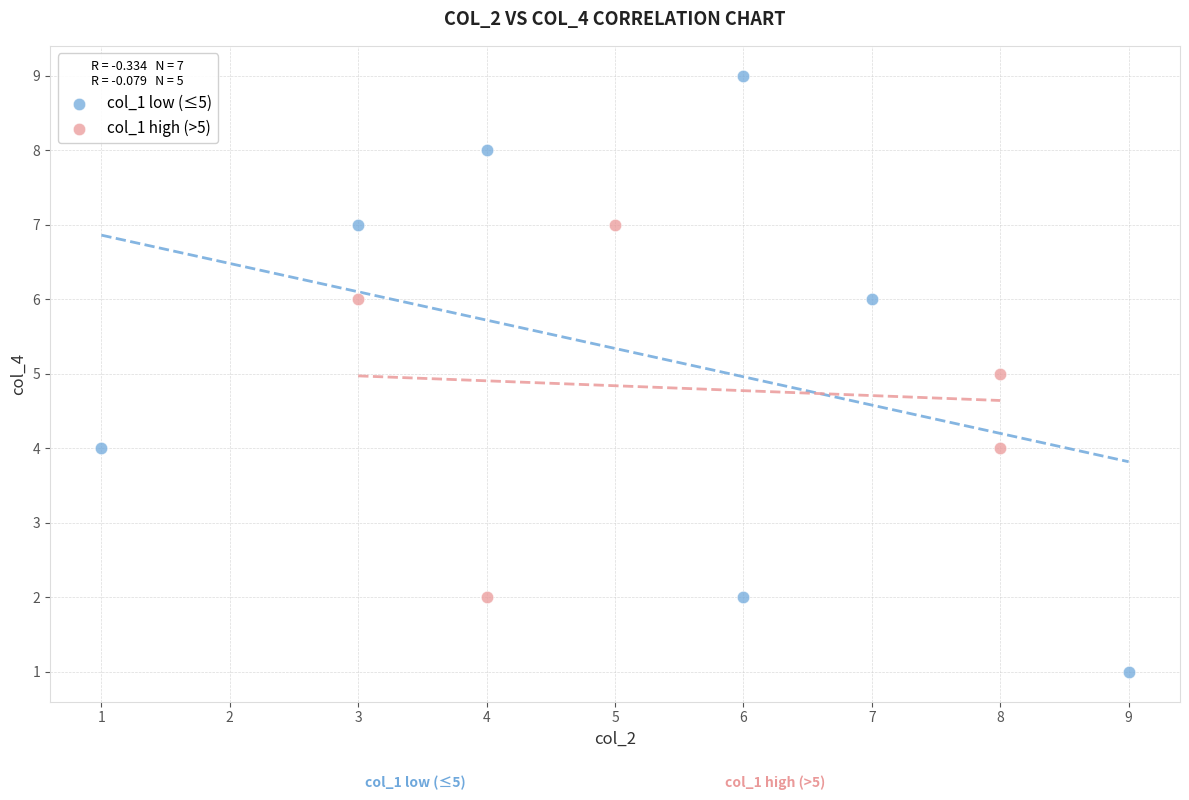

Which series reaches the maximum Y coordinate?

col_1 low (≤5)